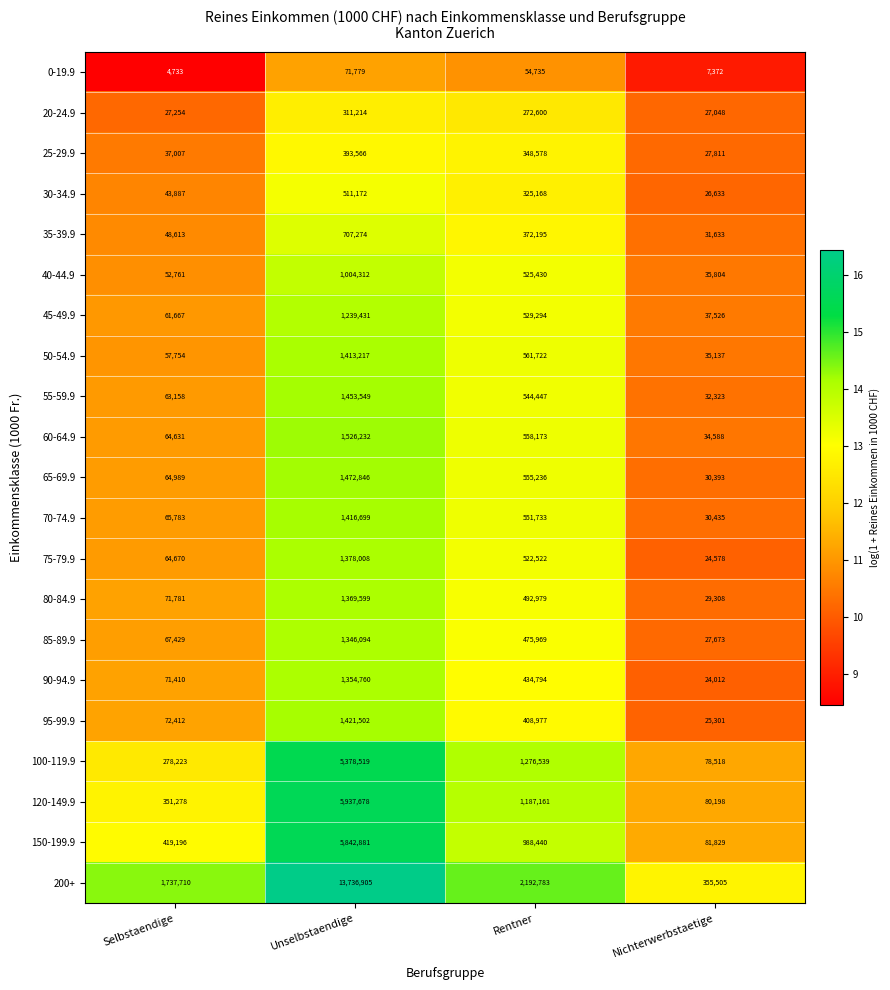

Which series has the largest range (max minus min)?

200+